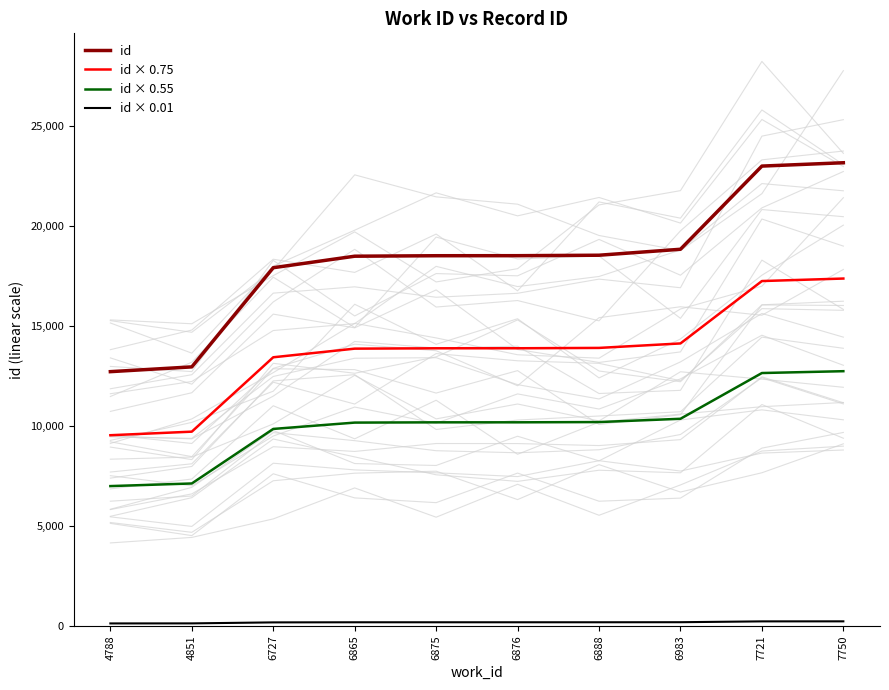

Which category has the lowest value in the id × 0.01 series?

4788